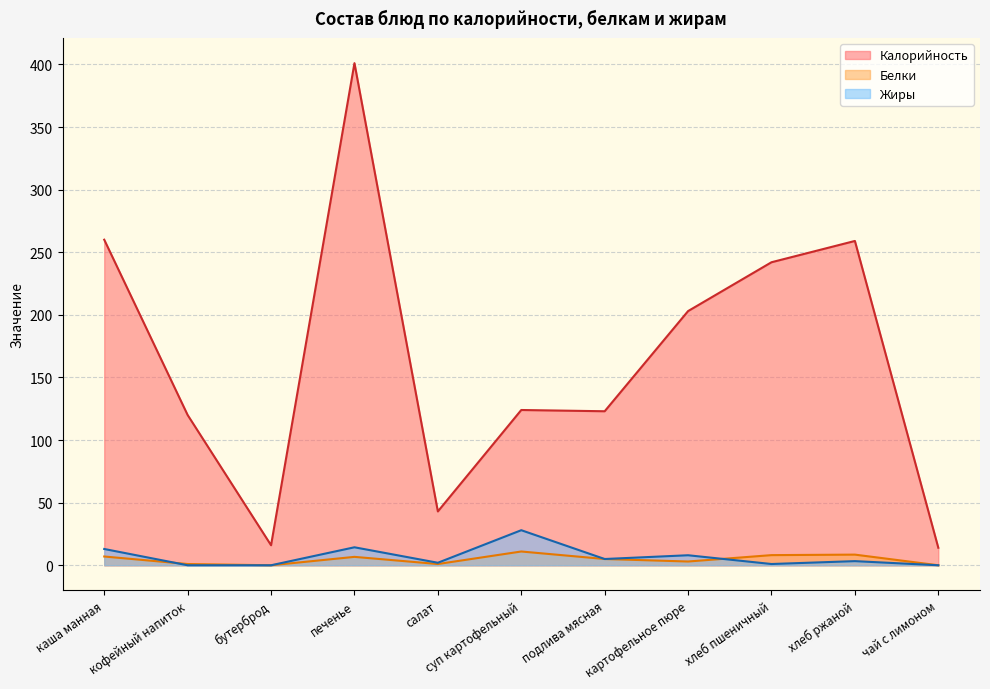

What is the total value across all series at суп картофельный?

163.0